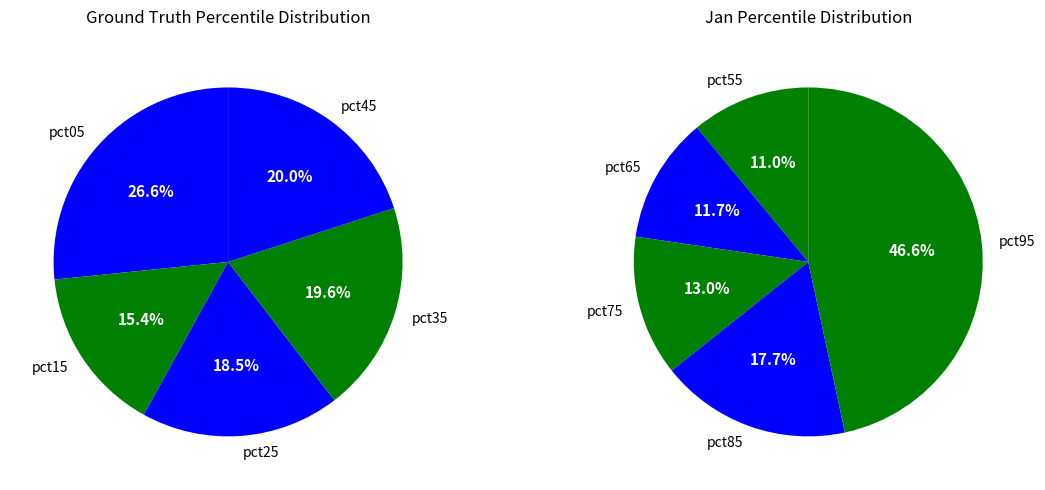

Does pct95 represent more than half of the total?

No